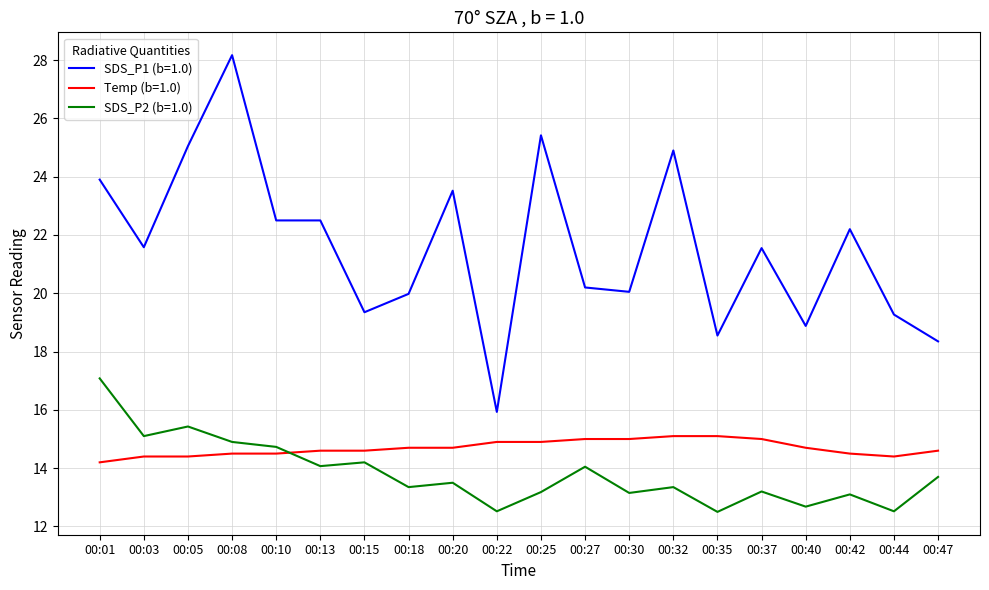

True or false: SDS_P1 (b=1.0) and Temp (b=1.0) cross at least once.

False